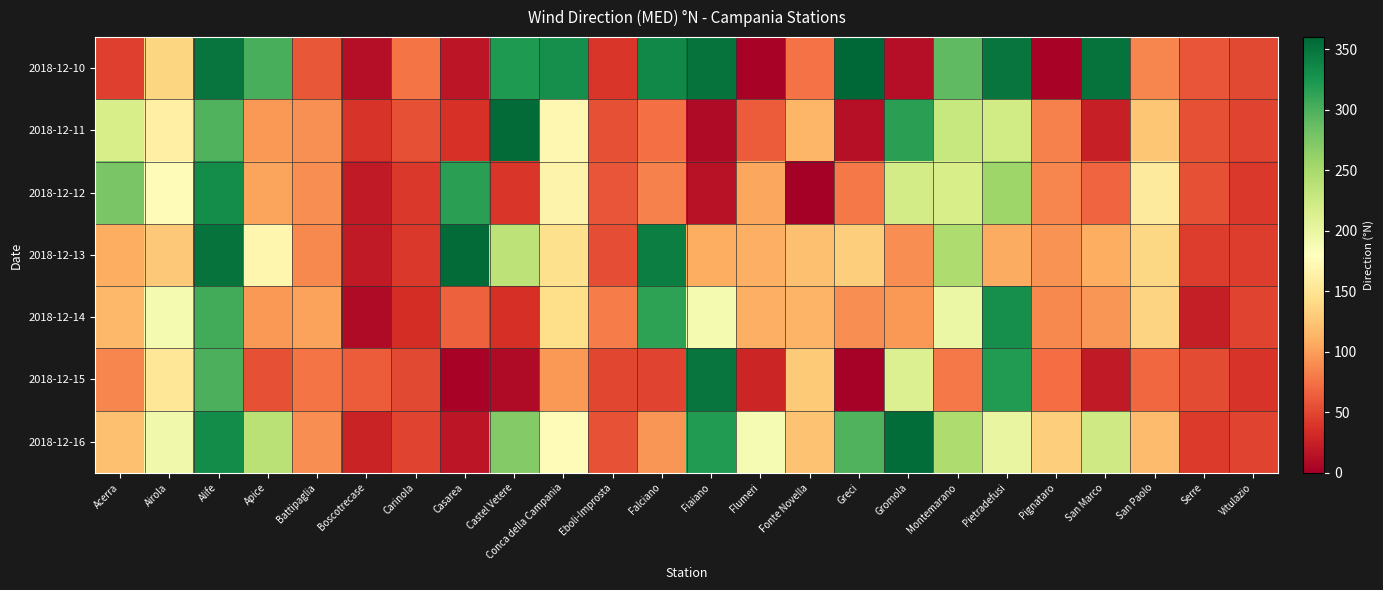

List the series in order of their peak value, highest first.

2018-12-10, 2018-12-13, 2018-12-11, 2018-12-16, 2018-12-15, 2018-12-12, 2018-12-14